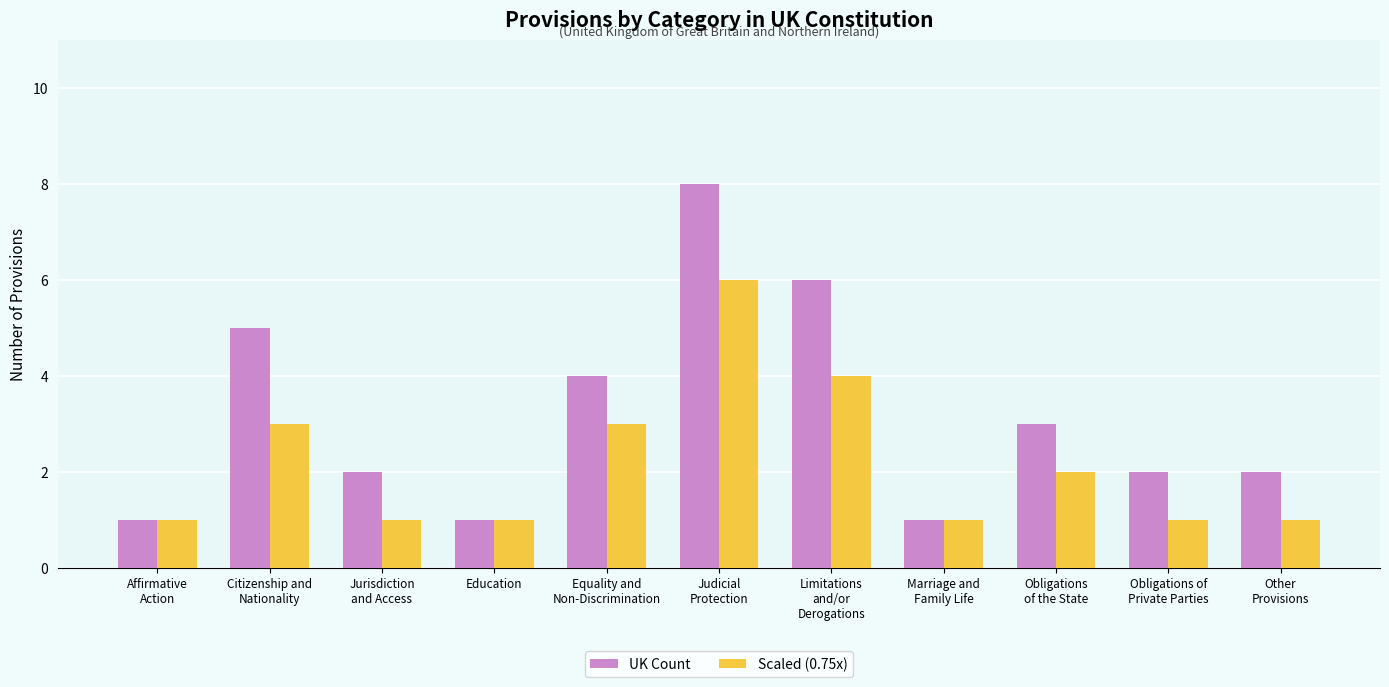

Reading right to left, transcribe all the data shown in this chart.

UK Count: 2	2	3	1	6	8	4	1	2	5	1
Scaled (0.75x): 1	1	2	1	4	6	3	1	1	3	1